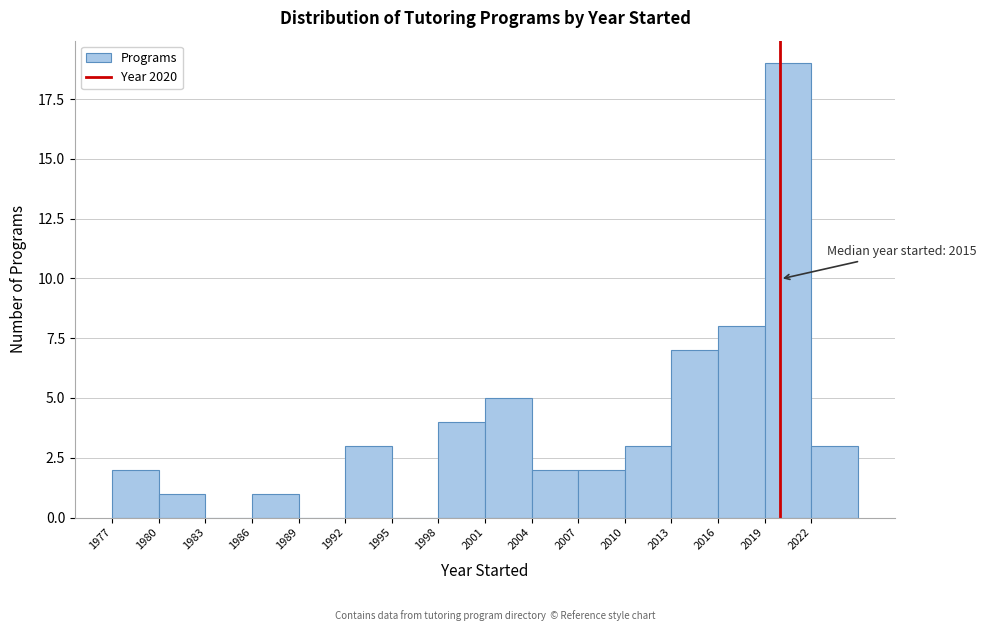

Which range on the x-axis has the tallest bar?

2019 to 2022